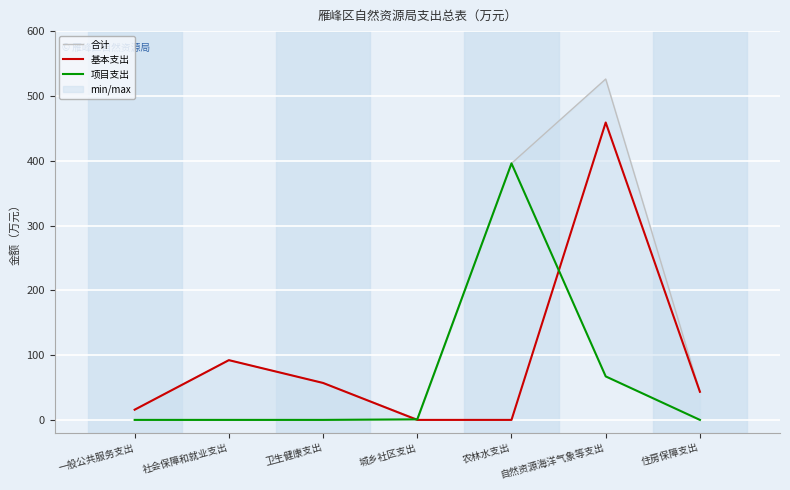

The value of 合计 at 城乡社区支出 is 0.4. True or false?

False